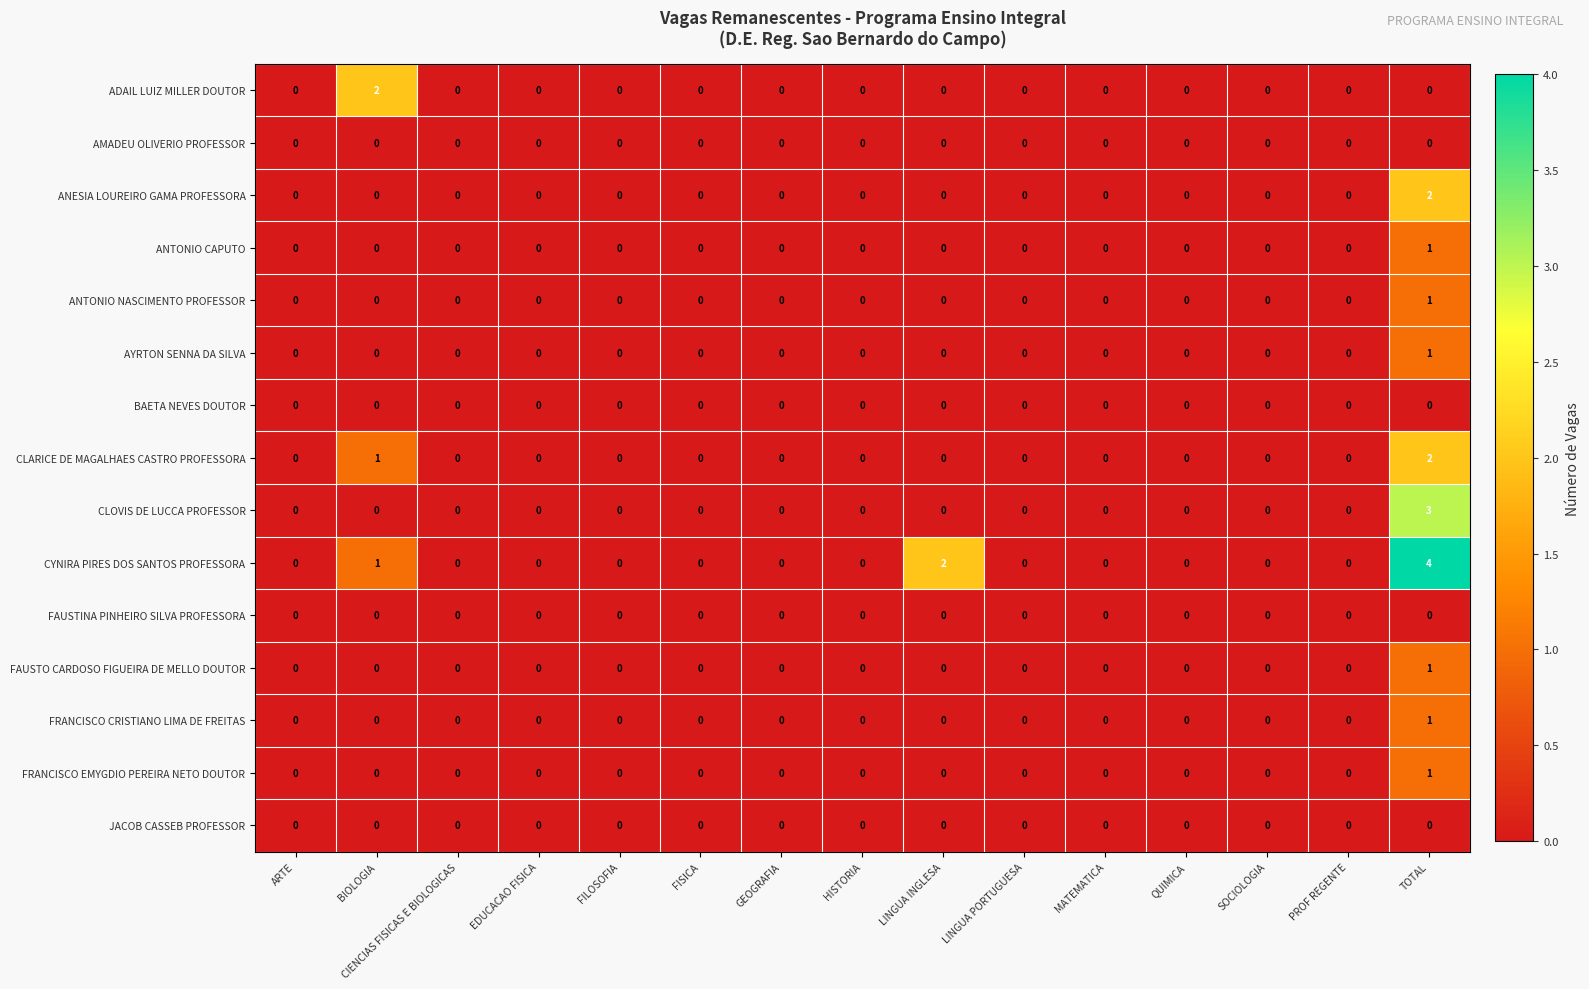

What is the maximum value shown in the chart?

4